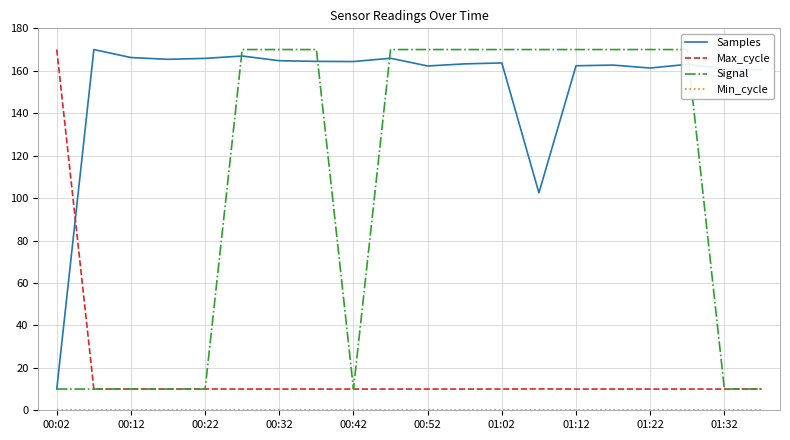

What is the maximum value for Signal?

170.0